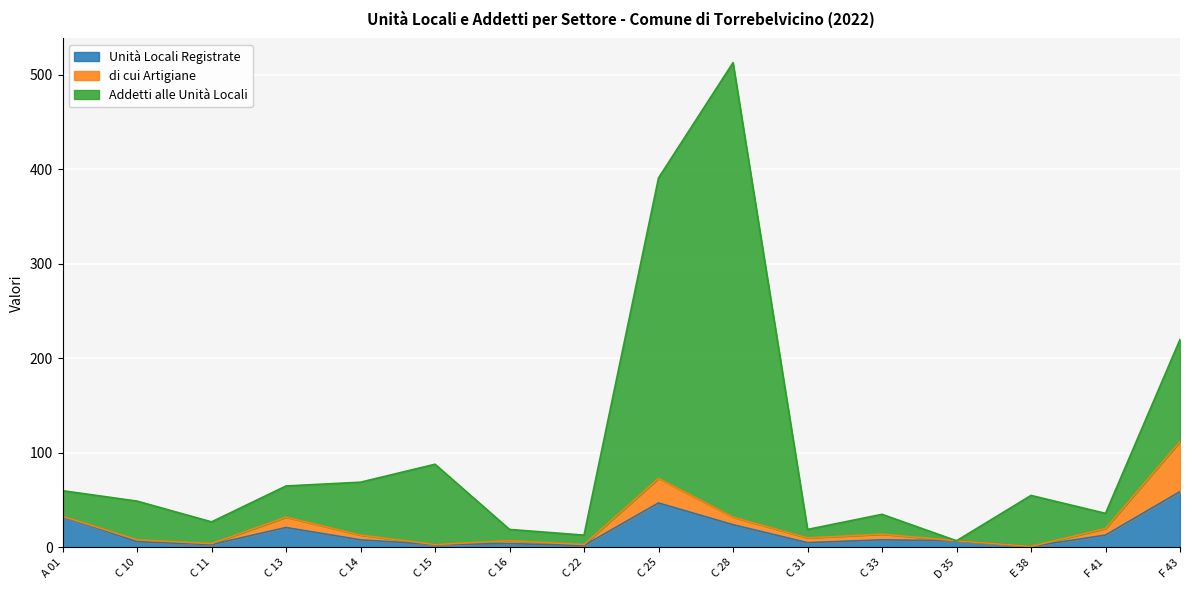

What is the minimum value for Unità Locali Registrate?

1